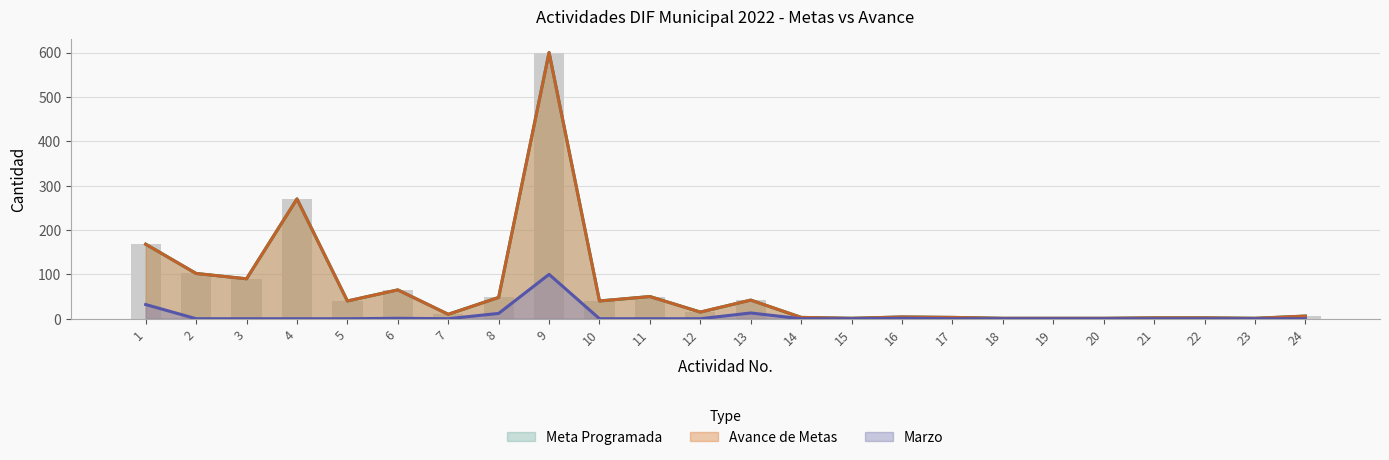

Which series has the largest total across all categories?

Meta Programada